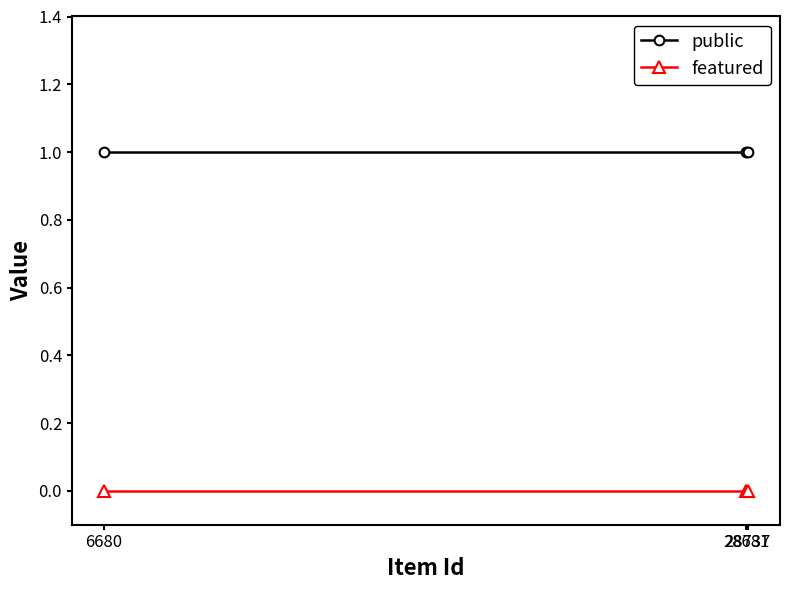

List the series in order of their overall mean, highest first.

public, featured